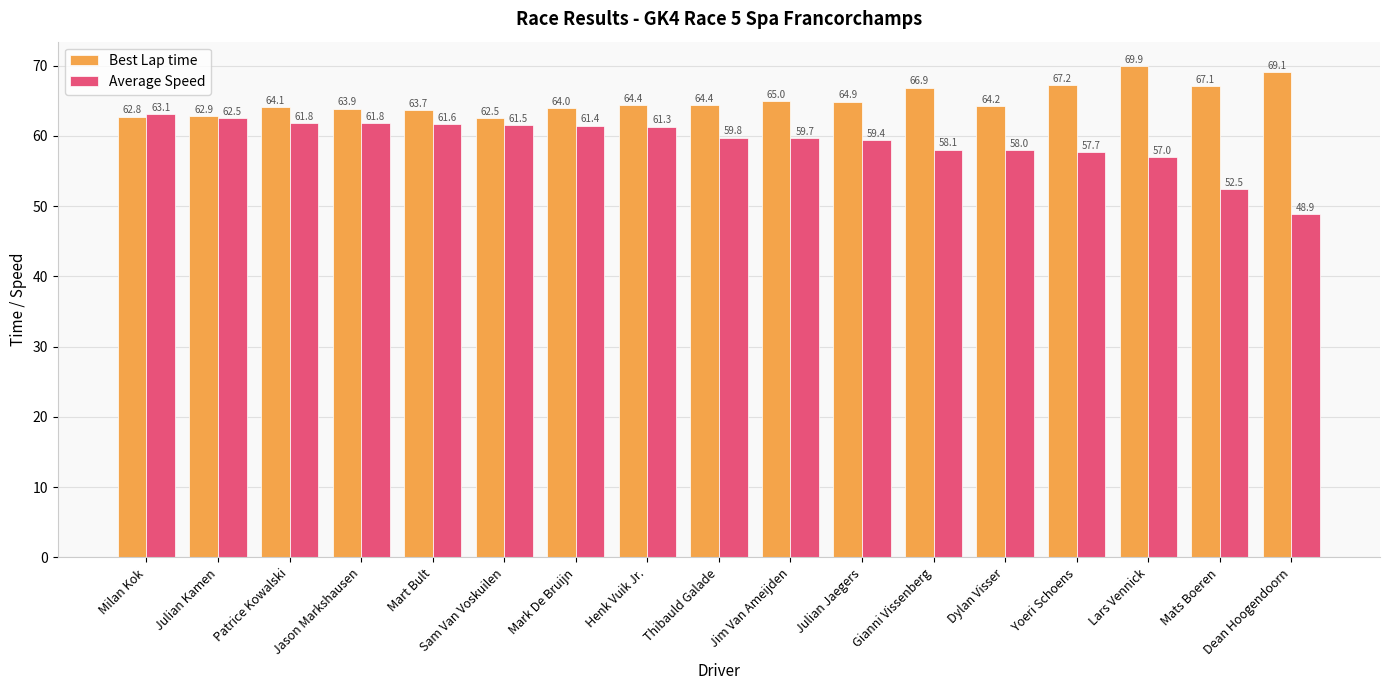

Which series has the largest range (max minus min)?

Average Speed